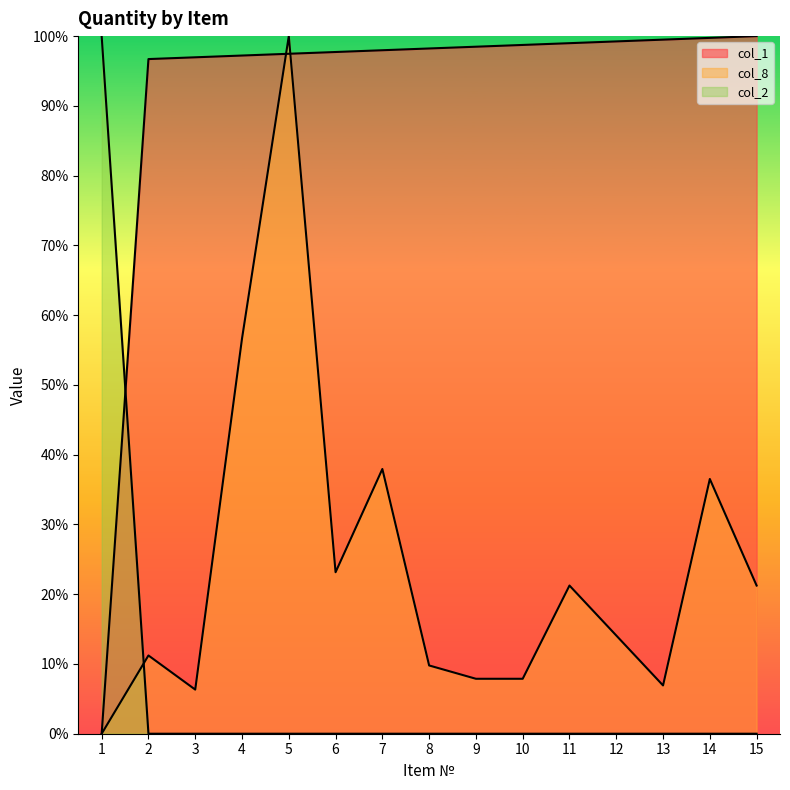

Reading right to left, extract all data points from this chart.

col_1: 15=100.0	14=99.7	13=99.5	12=99.2	11=99.0	10=98.7	9=98.5	8=98.2	7=98.0	6=97.7	5=97.5	4=97.2	3=97.0	2=96.7	1=0.0
col_8: 15=21.2	14=36.5	13=6.9	12=14.1	11=21.2	10=7.9	9=7.9	8=9.8	7=37.9	6=23.2	5=100.0	4=56.6	3=6.3	2=11.2	1=0.0
col_2: 15=0.0	14=0.0	13=0.0	12=0.0	11=0.0	10=0.0	9=0.0	8=0.0	7=0.0	6=0.0	5=0.0	4=0.0	3=0.0	2=0.0	1=100.0